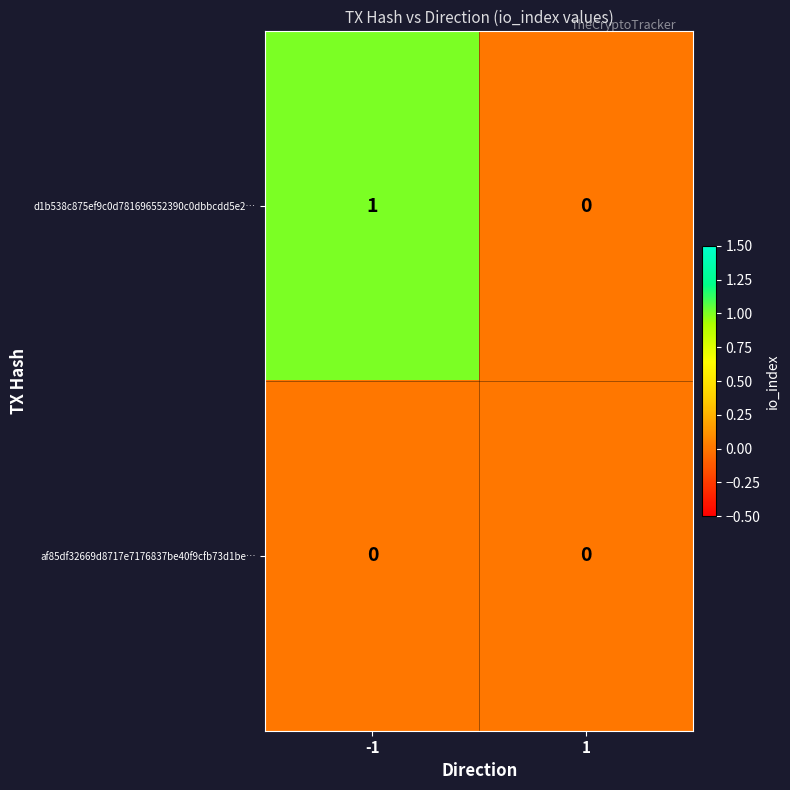

Reading left to right, list all the values displayed in this chart.

d1b538c875ef9c0d781696552390c0dbbcdd5e2…: 1	0
af85df32669d8717e7176837be40f9cfb73d1be…: 0	0